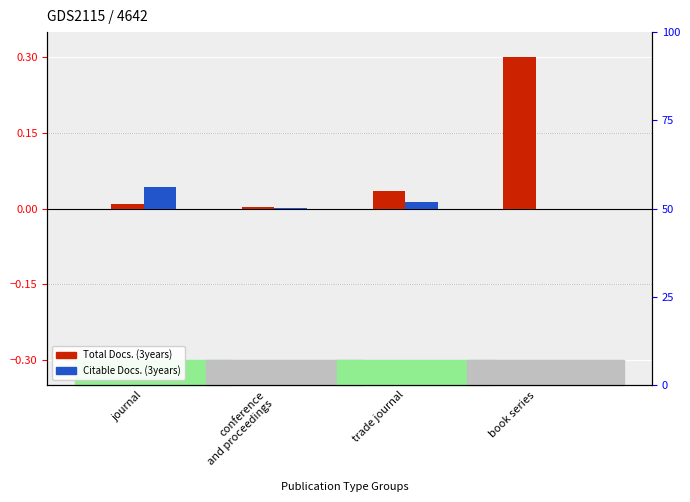

Which category has the lowest value in the Total Docs. (3years) series?

conference
and proceedings